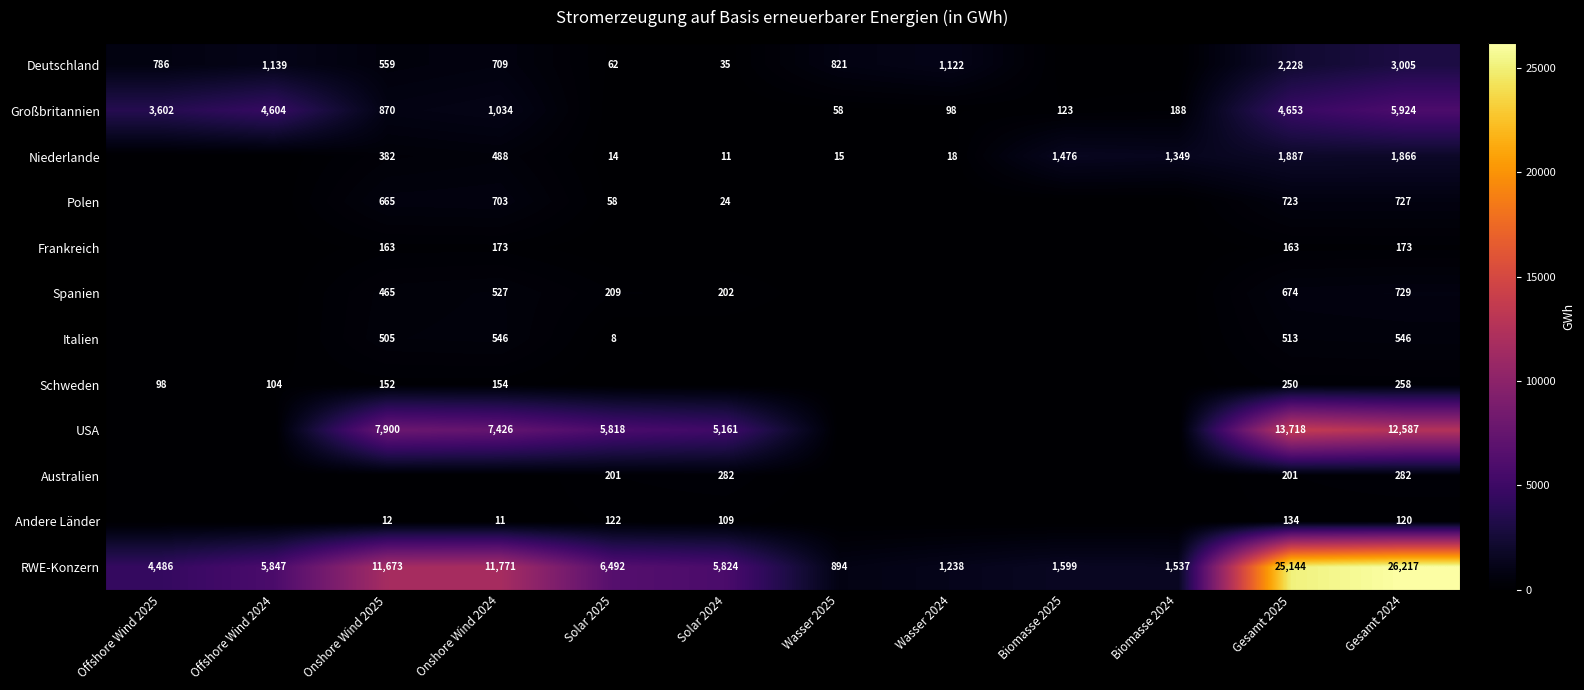

What is the greatest value displayed?

26217